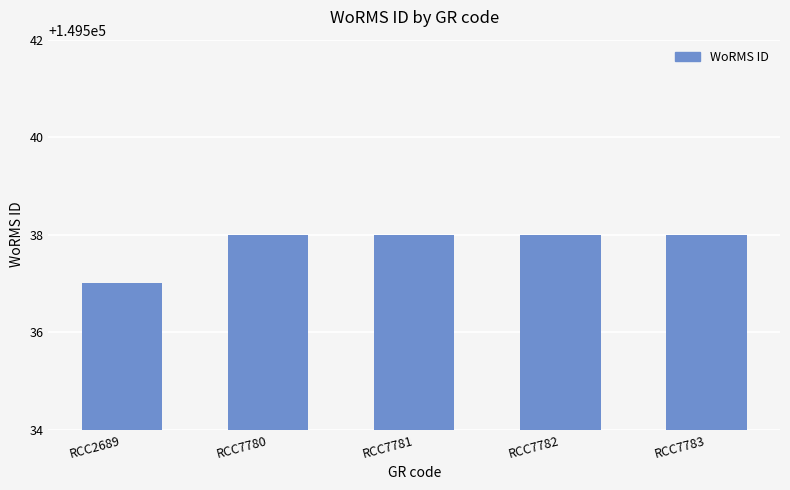

How many categories are shown in the chart?

5